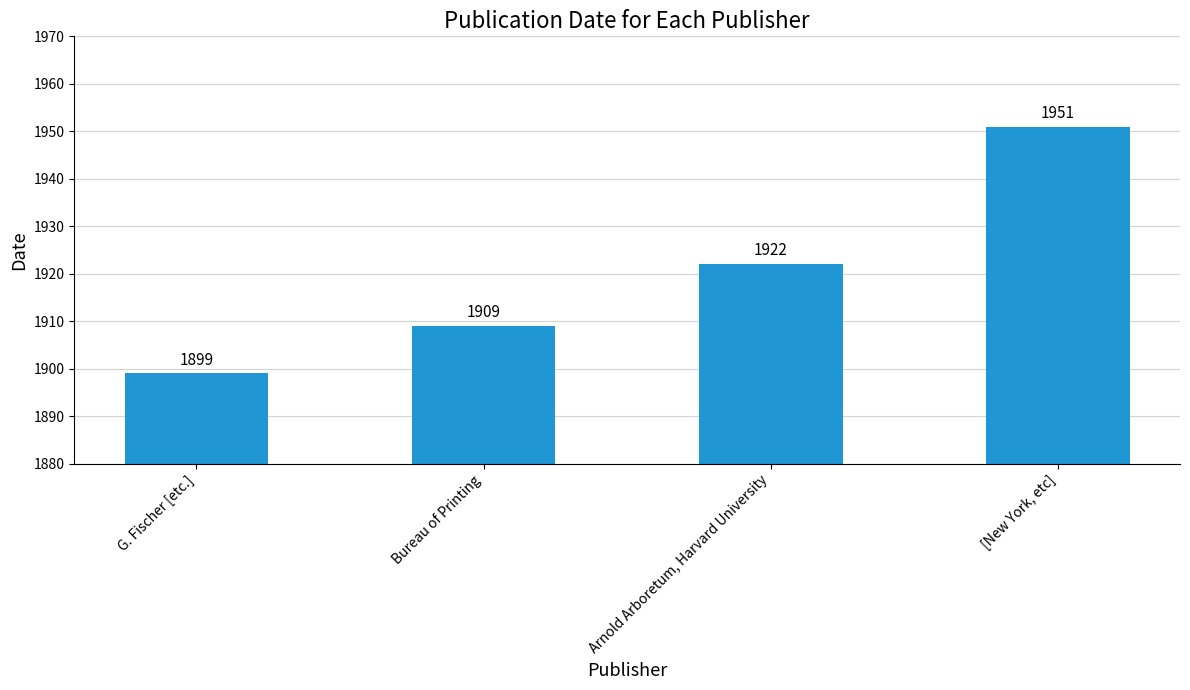

The value at [New York, etc] is 1951. True or false?

True